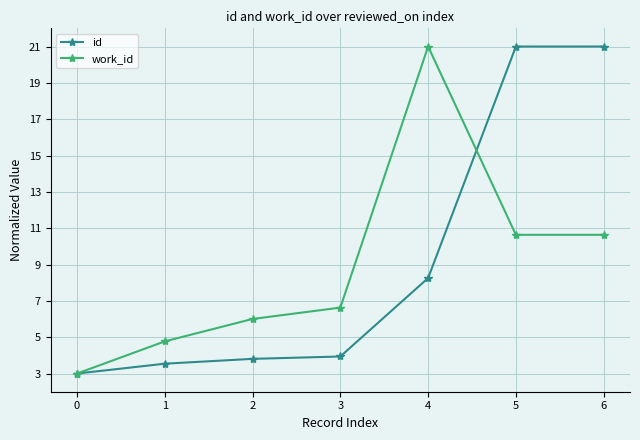

How many interior local peaks does the work_id series have?

1